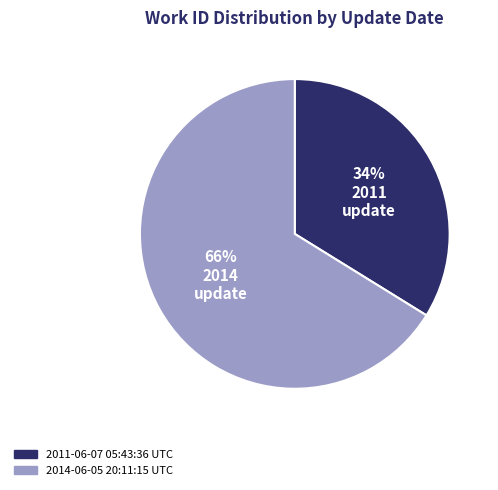

To the nearest percent, what portion does 2011-06-07 05:43:36 UTC represent?

34%